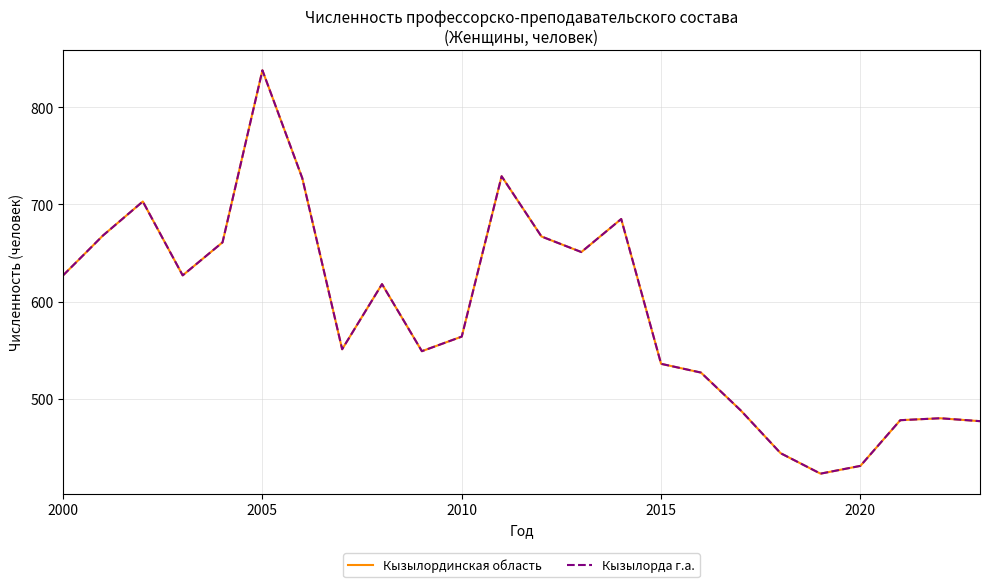

True or false: Кызылординская область and Кызылорда г.а. cross at least once.

False